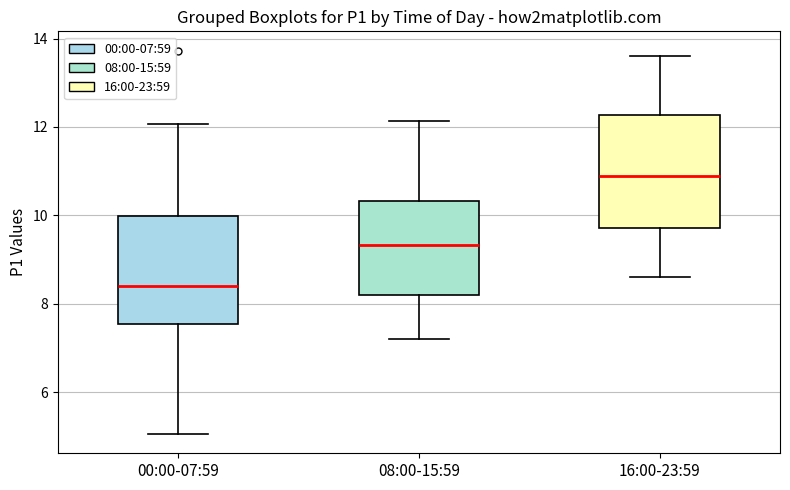

Where does the upper whisker of the box for 16:00-23:59 end on the y-axis? The values are not printed on the chart, so give them approximately, as read against the axis.

13.6